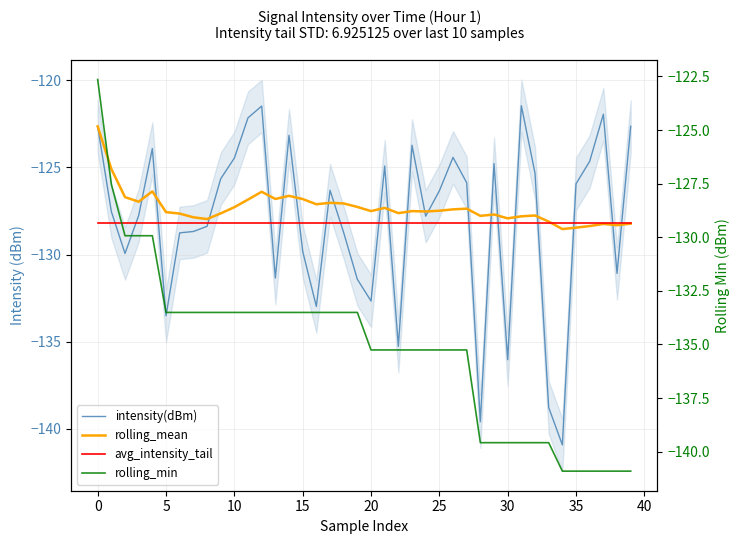

Count the number of data series in this chart.

4